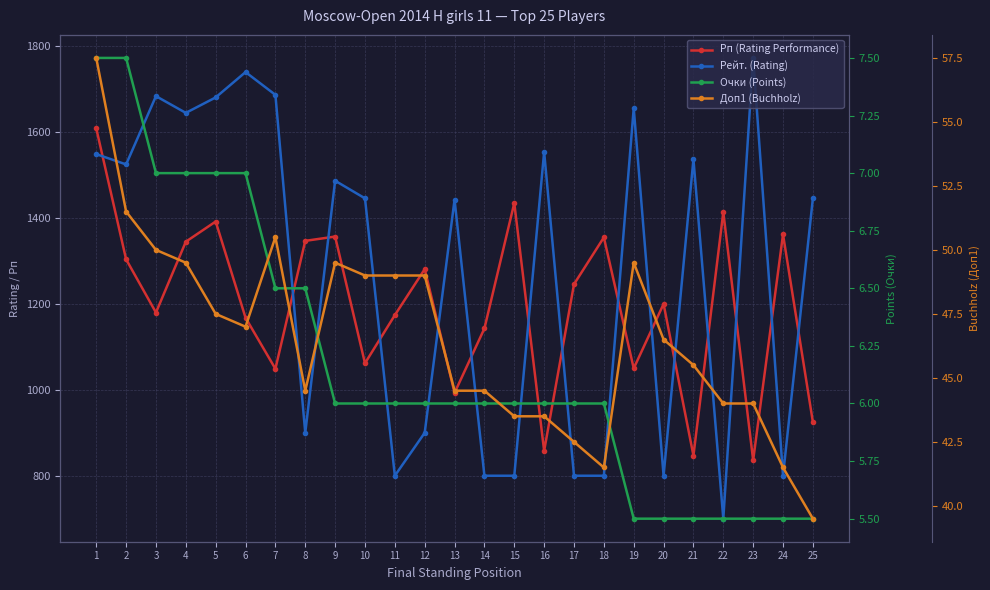

What is the spread (max minus min) of values at 12?

1275.0